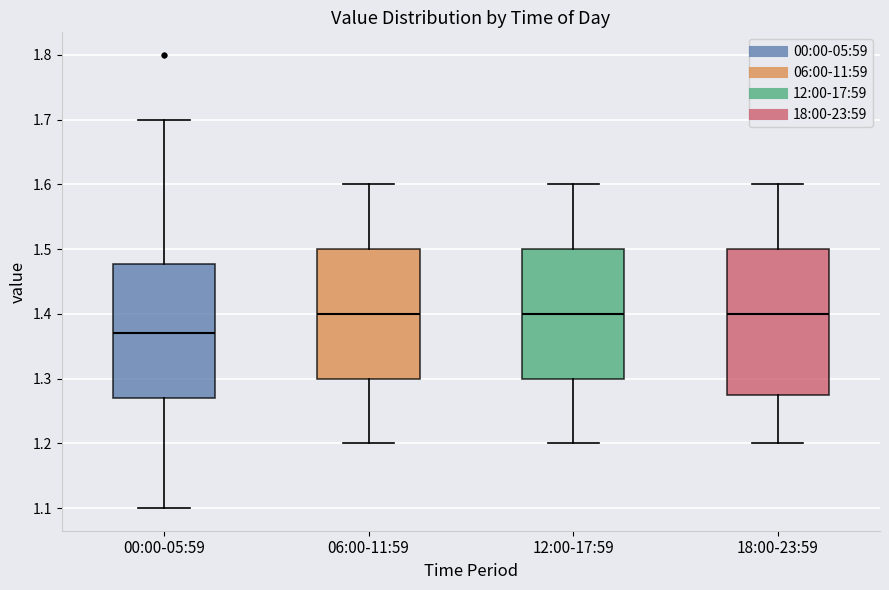

Reading left to right, transcribe this box plot: for each box, give where its median line is, the range the box spans, and where its two whiskers end, as read against the y-axis. The values are not printed on the chart, so give them approximately, as read against the axis.

00:00-05:59: median 1.37, box 1.27 to 1.48, whiskers 1.10 to 1.70
06:00-11:59: median 1.40, box 1.30 to 1.50, whiskers 1.20 to 1.60
12:00-17:59: median 1.40, box 1.30 to 1.50, whiskers 1.20 to 1.60
18:00-23:59: median 1.40, box 1.28 to 1.50, whiskers 1.20 to 1.60